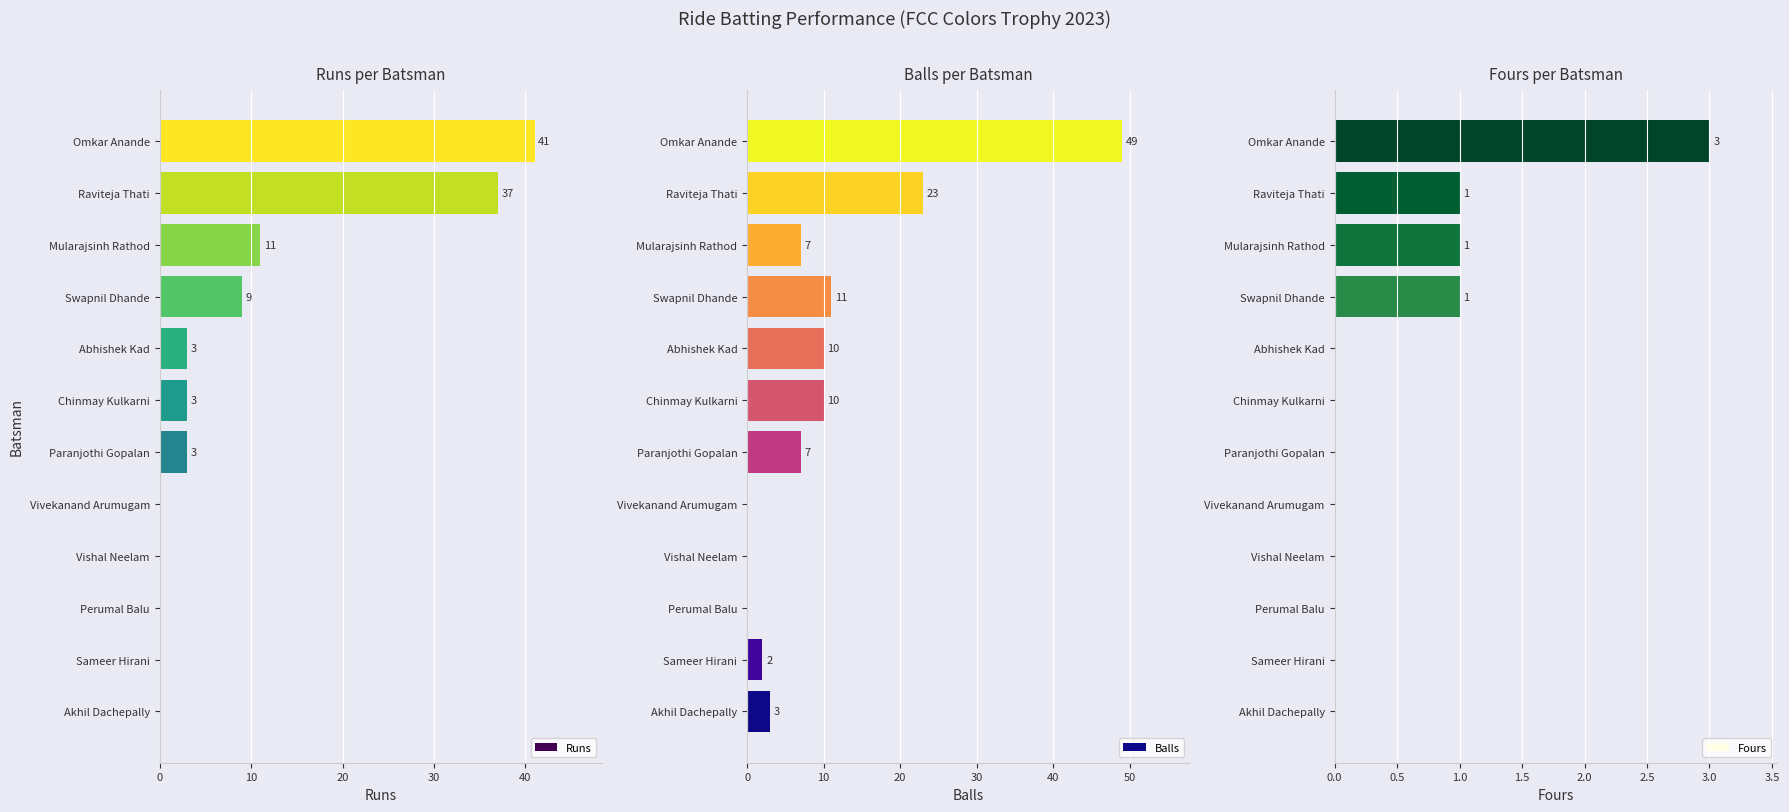

What is the highest value of the Runs series?

41